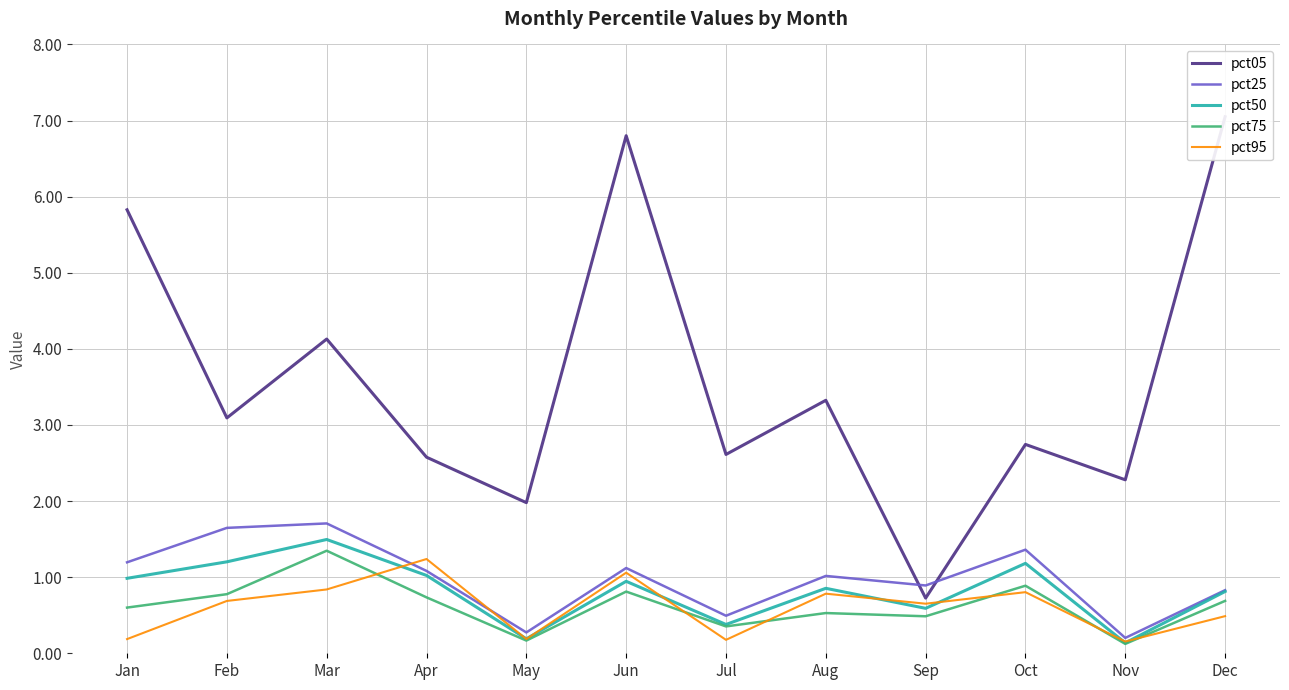

What is the difference between the pct25 values at Nov and Oct?

1.2